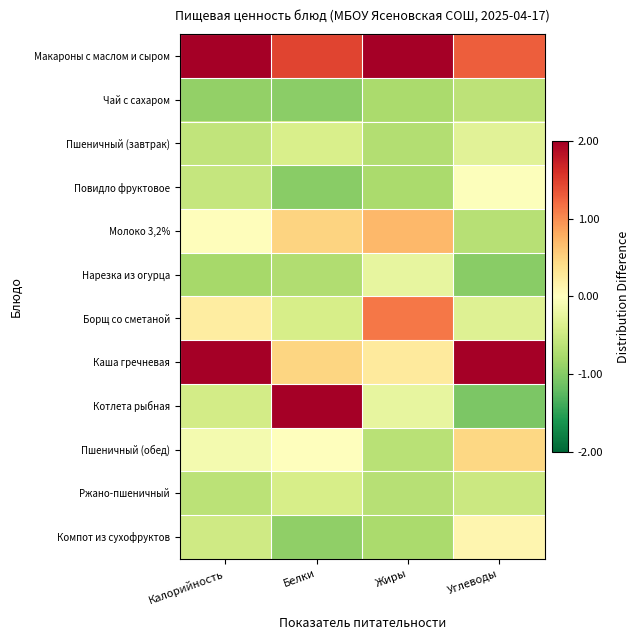

Reading right to left, list all the values displayed in this chart.

Макароны с маслом и сыром: Углеводы=1.3	Жиры=2.6	Белки=1.5	Калорийность=2.1
Чай с сахаром: Углеводы=-0.6	Жиры=-0.8	Белки=-1.0	Калорийность=-0.9
Пшеничный (завтрак): Углеводы=-0.3	Жиры=-0.7	Белки=-0.4	Калорийность=-0.6
Повидло фруктовое: Углеводы=-0.0	Жиры=-0.8	Белки=-1.0	Калорийность=-0.6
Молоко 3,2%: Углеводы=-0.7	Жиры=0.7	Белки=0.5	Калорийность=0.0
Нарезка из огурца: Углеводы=-1.0	Жиры=-0.2	Белки=-0.7	Калорийность=-0.8
Борщ со сметаной: Углеводы=-0.3	Жиры=1.1	Белки=-0.4	Калорийность=0.2
Каша гречневая: Углеводы=2.6	Жиры=0.3	Белки=0.5	Калорийность=2.2
Котлета рыбная: Углеводы=-1.0	Жиры=-0.2	Белки=2.4	Калорийность=-0.5
Пшеничный (обед): Углеводы=0.5	Жиры=-0.6	Белки=-0.0	Калорийность=-0.1
Ржано-пшеничный: Углеводы=-0.5	Жиры=-0.7	Белки=-0.4	Калорийность=-0.6
Компот из сухофруктов: Углеводы=0.1	Жиры=-0.8	Белки=-0.9	Калорийность=-0.5